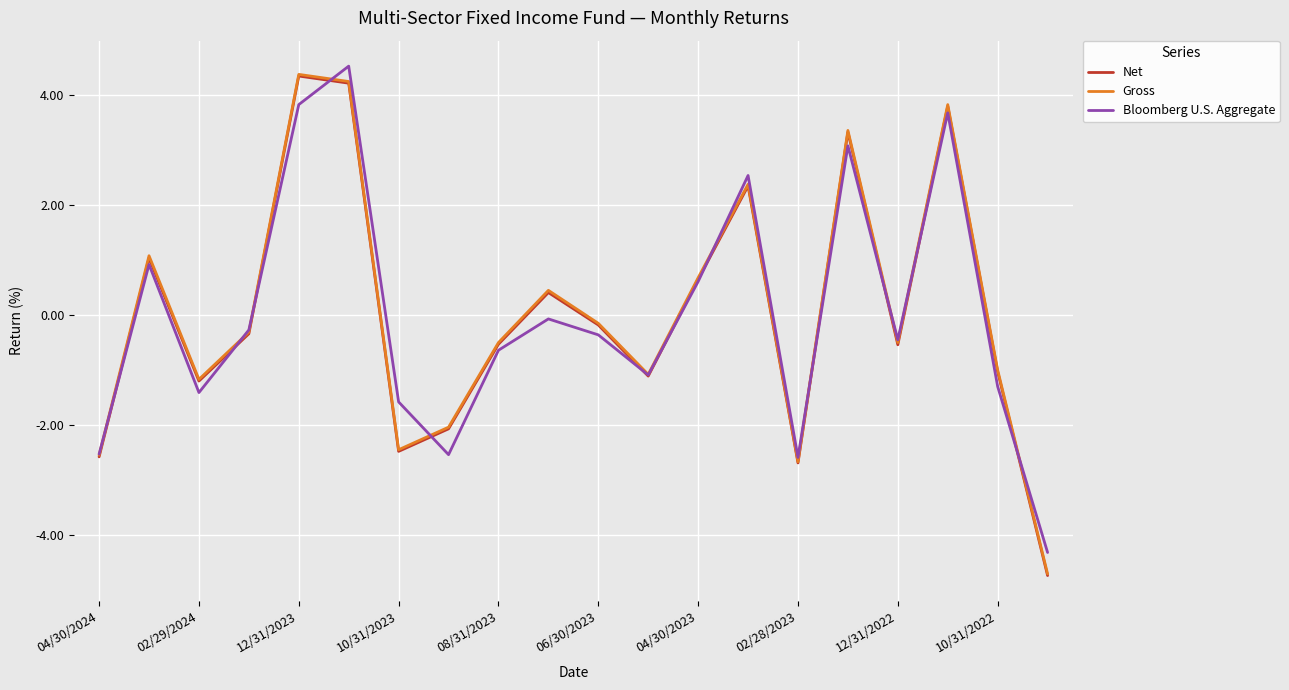

True or false: Bloomberg U.S. Aggregate and Gross intersect in this chart.

True